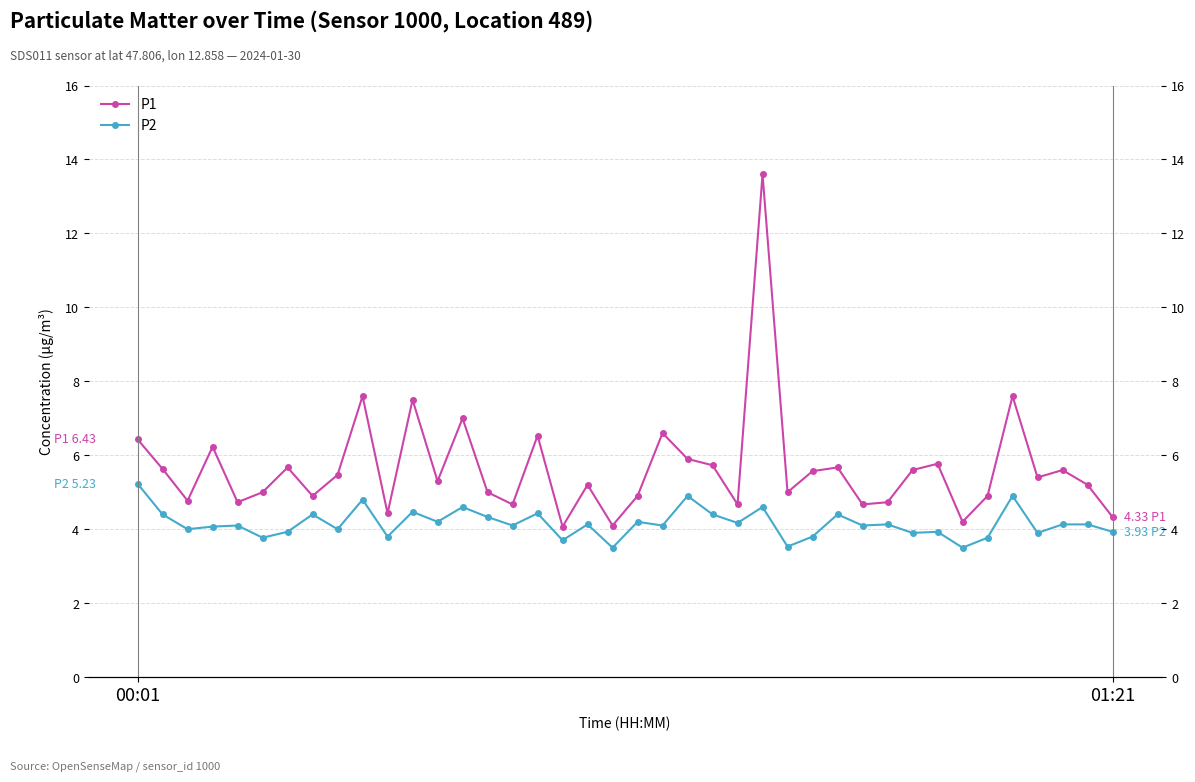

Rank the series at 12 from lowest to highest value.

P2, P1